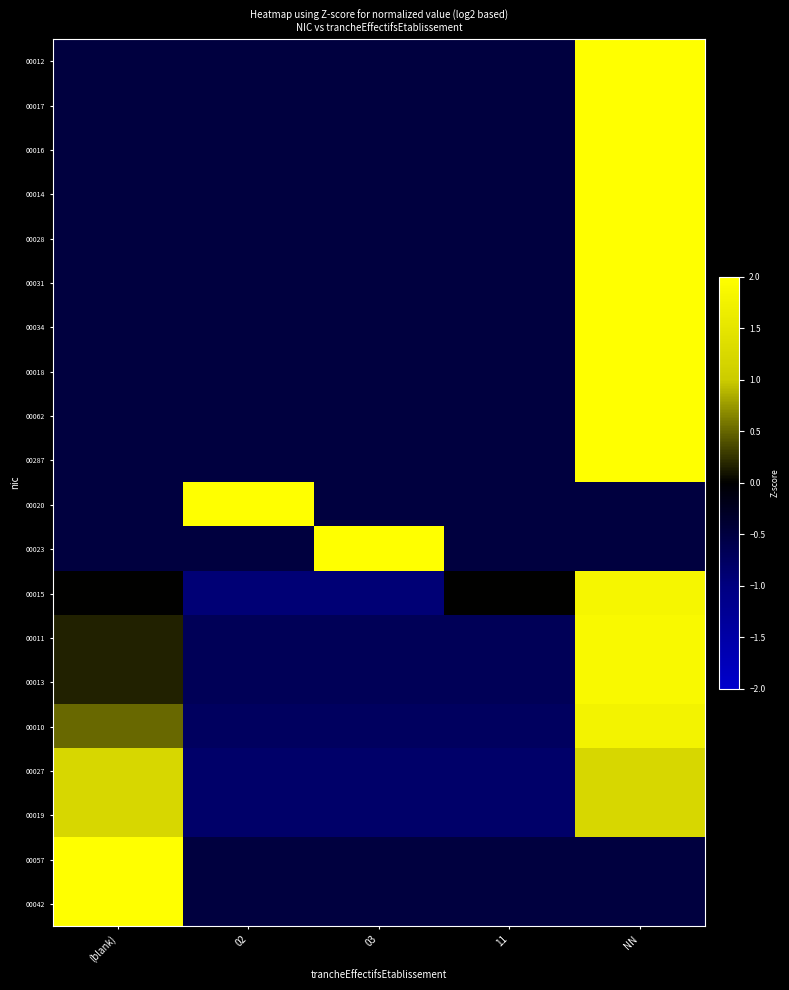

At which category does the chart reach its minimum across all series?

02